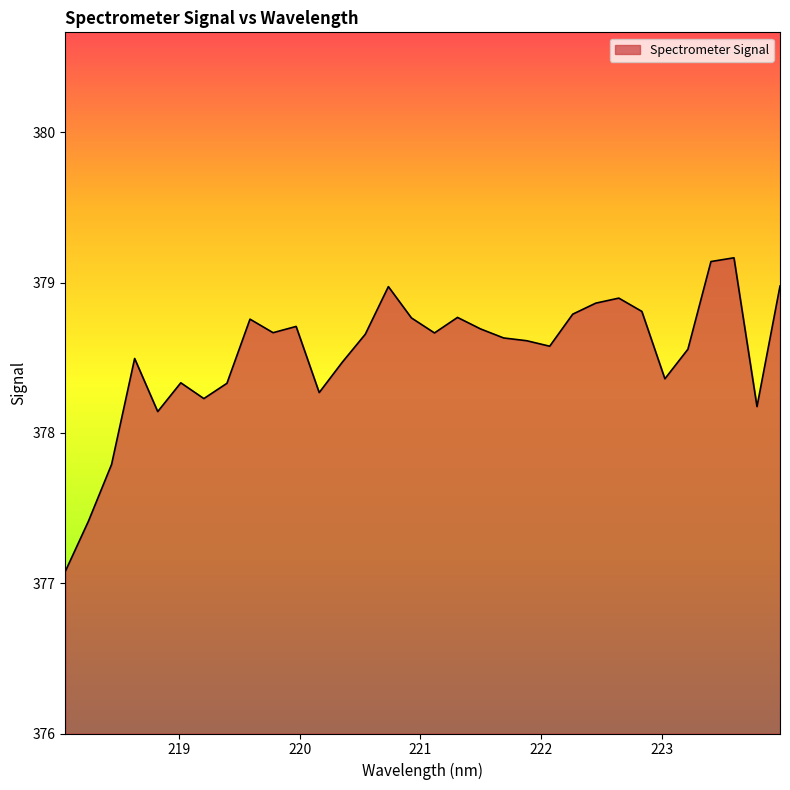

What is the difference between the maximum and minimum values?

2.1